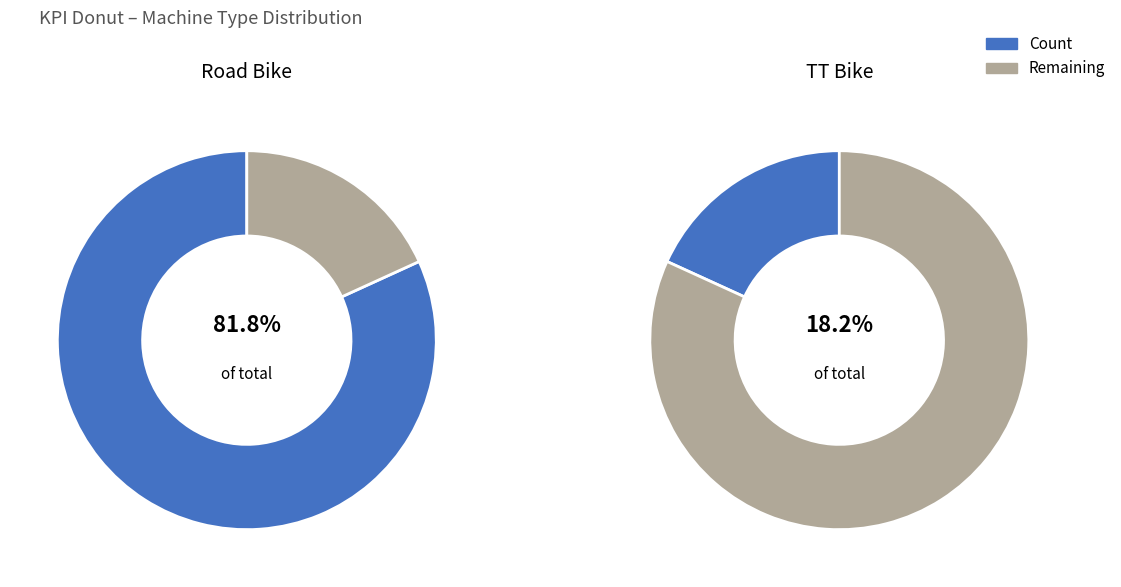

Combined, what portion of the pie is TT Bike and Road Bike?

100.0%